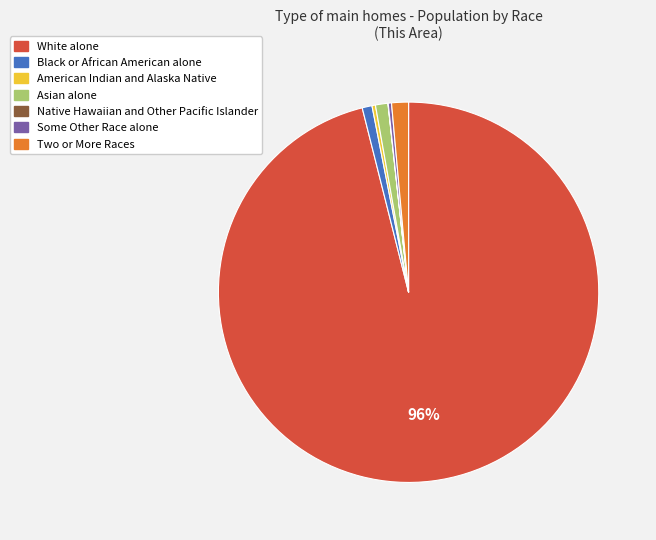

To the nearest percent, what percentage of the pie is Two or More Races?

1%